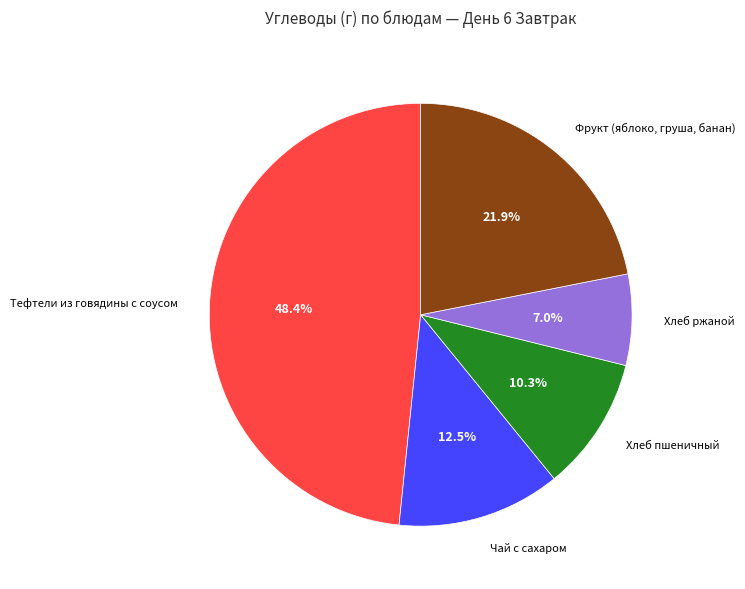

To the nearest percent, what is the average slice percentage?

20%